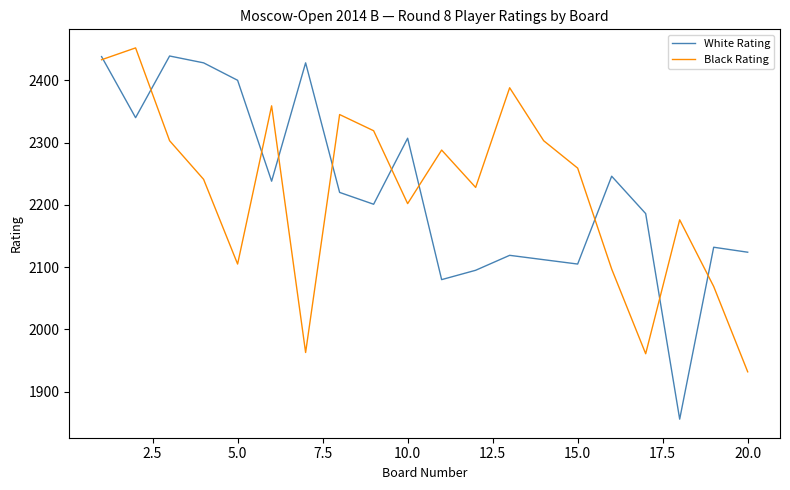

Which series has the widest spread of values?

White Rating